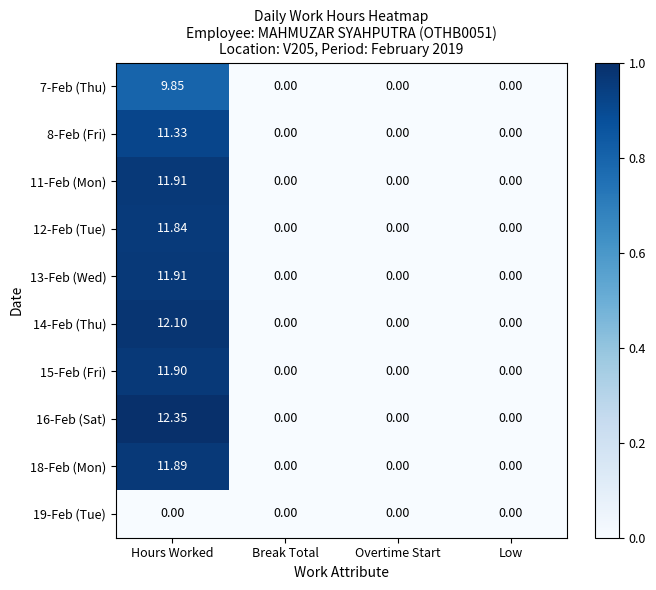

At which category does the chart reach its peak across all series?

Hours Worked